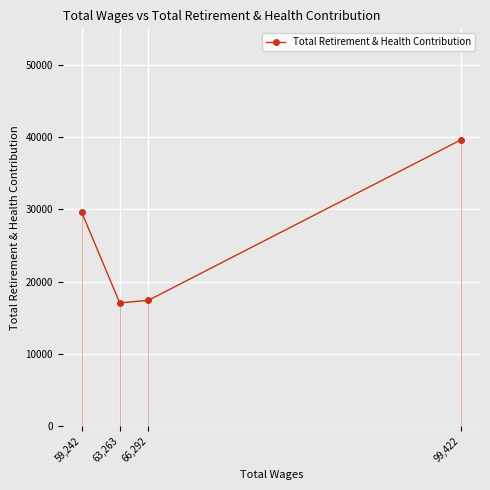

How many lines are shown in the chart?

1